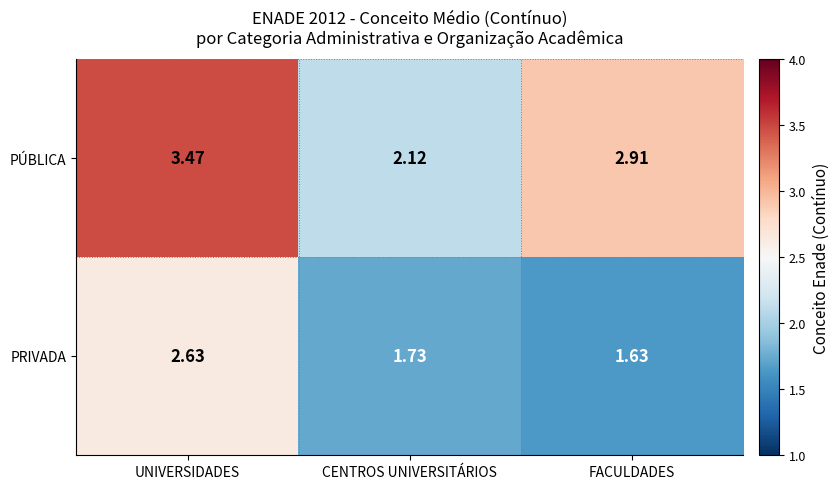

What is the spread (max minus min) of values at UNIVERSIDADES?

0.8